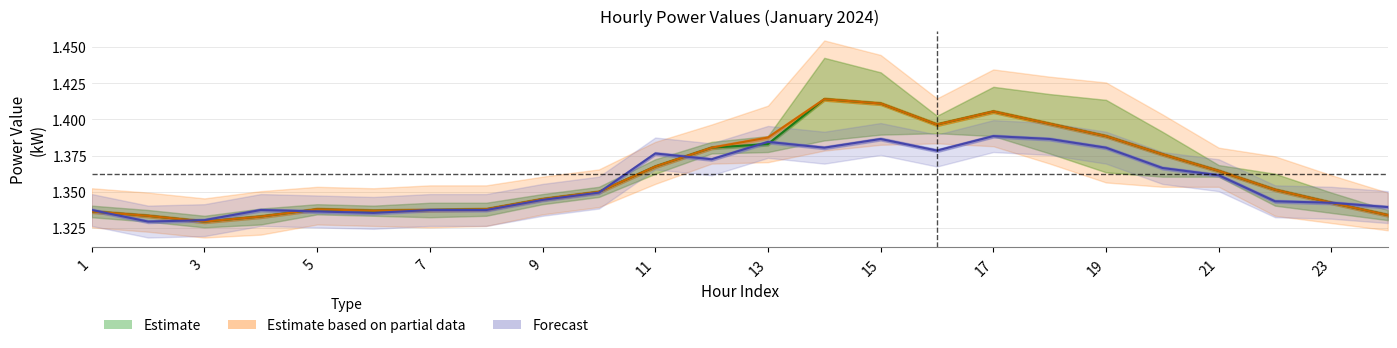

What is the average value of the Estimate based on partial data series?

1.4